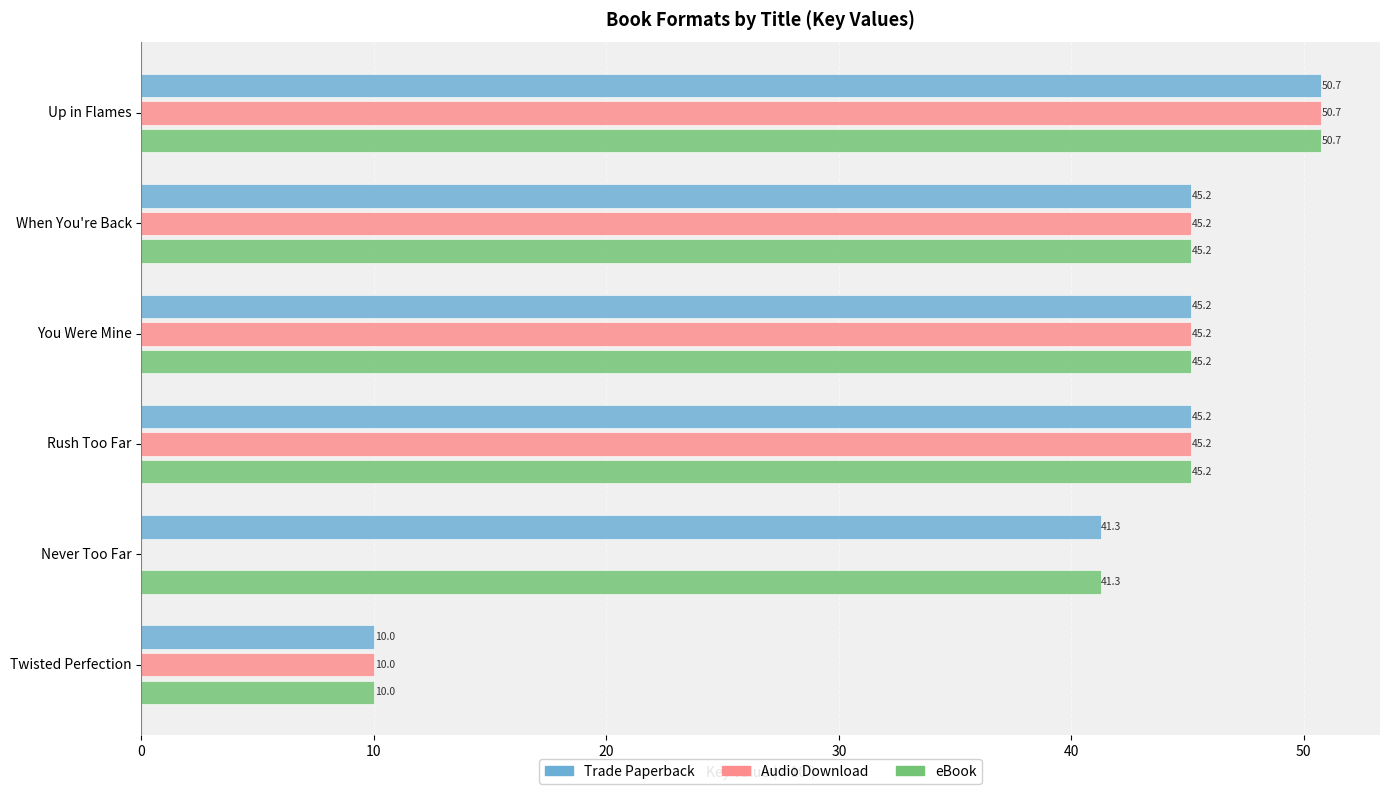

What is the average value of the eBook series?

39.6